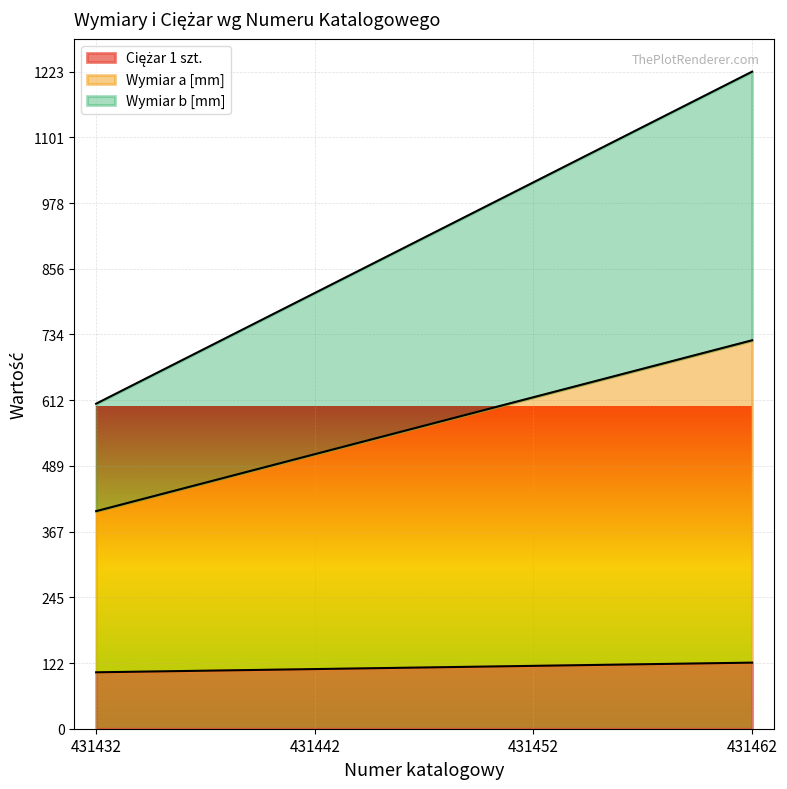

At which category is the sum across all series the highest?

431462